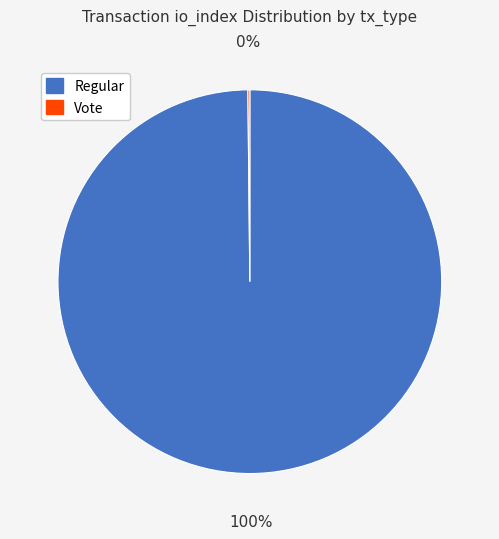

Which slice represents more than half of the pie?

Regular